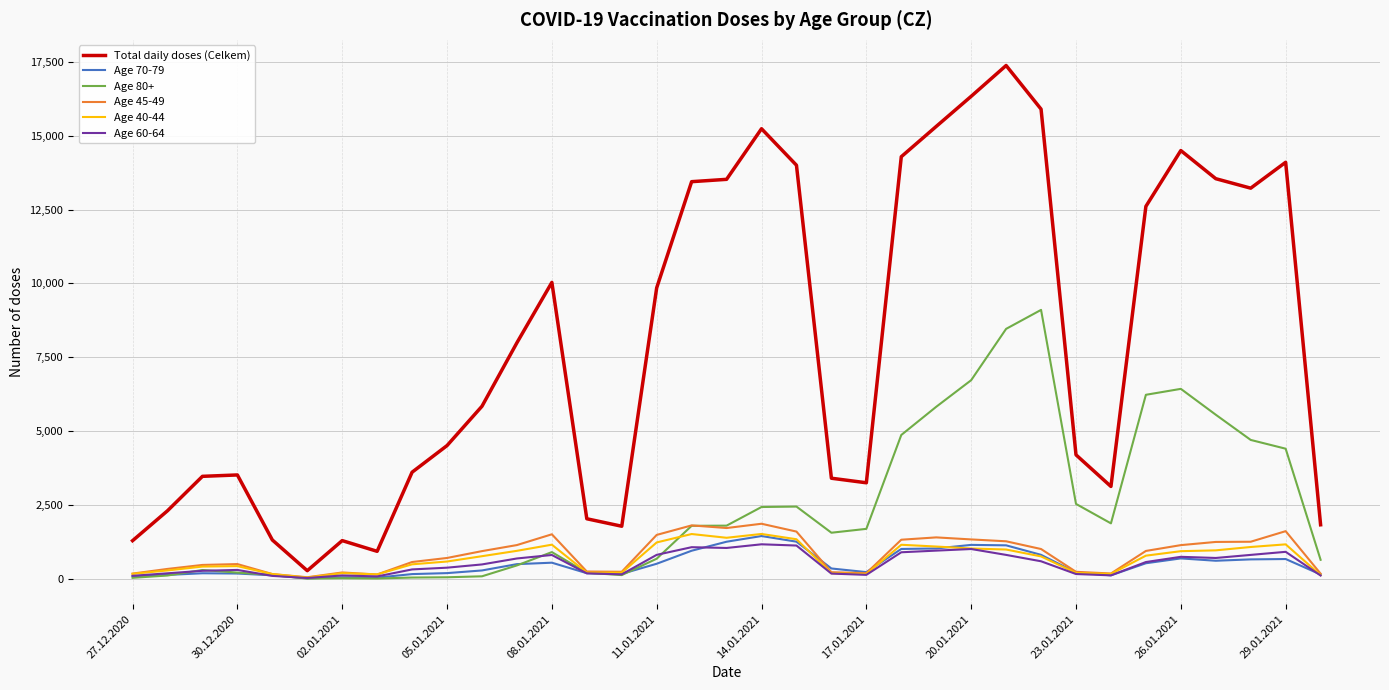

Which series has the largest total across all categories?

Total daily doses (Celkem)